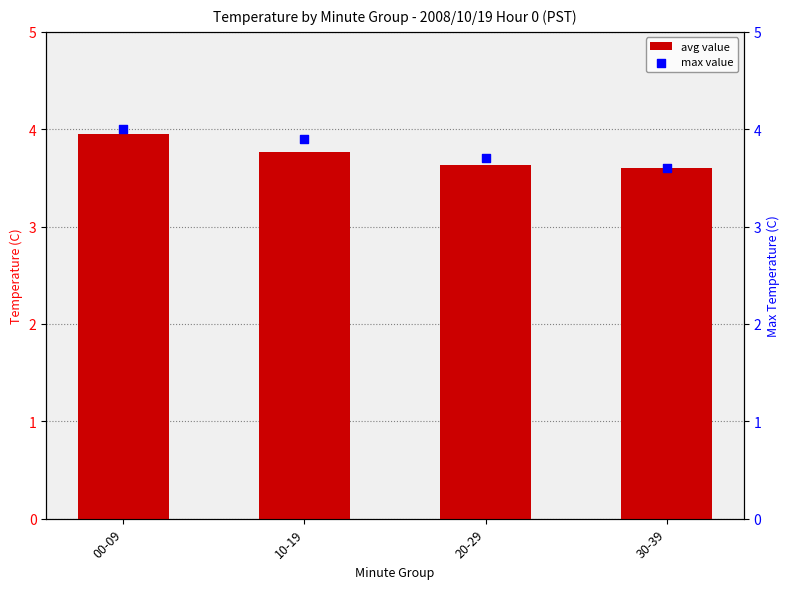

Which series contains the lowest Y value?

avg value